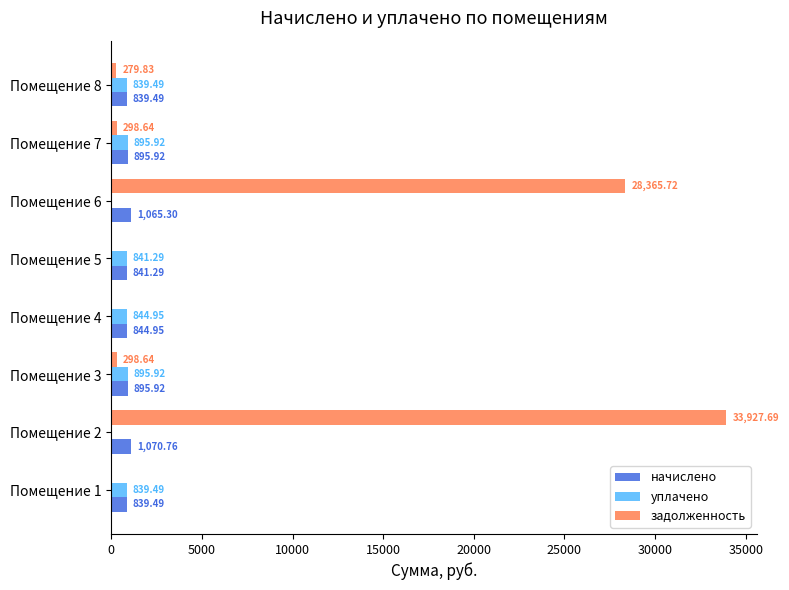

Between Помещение 4 and Помещение 8, which series saw the biggest shift?

задолженность